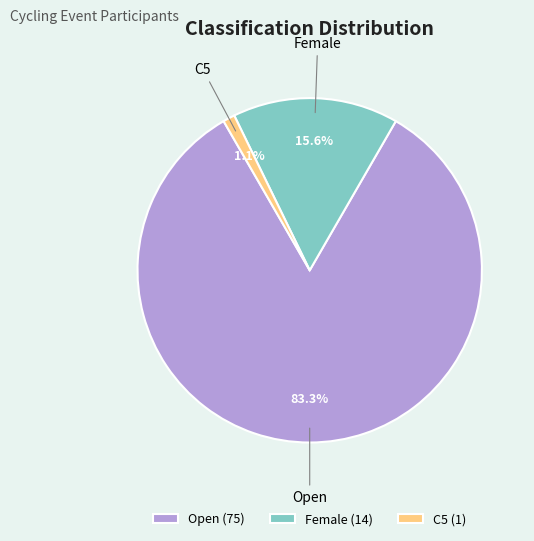

Is the sum of Open and Female greater than half?

Yes